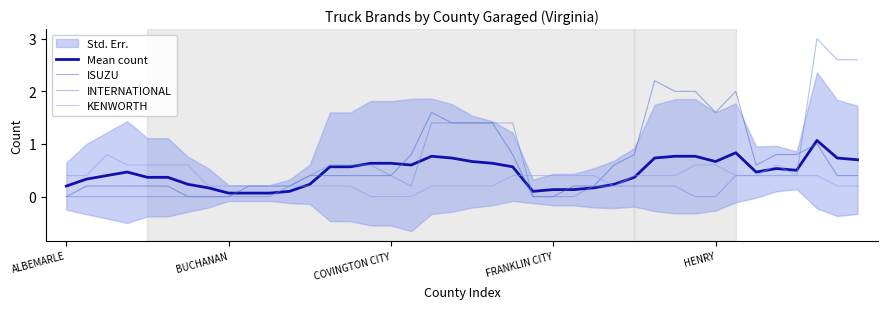

What is the sum of the KENWORTH values at COVINGTON CITY and HENRY?

0.6